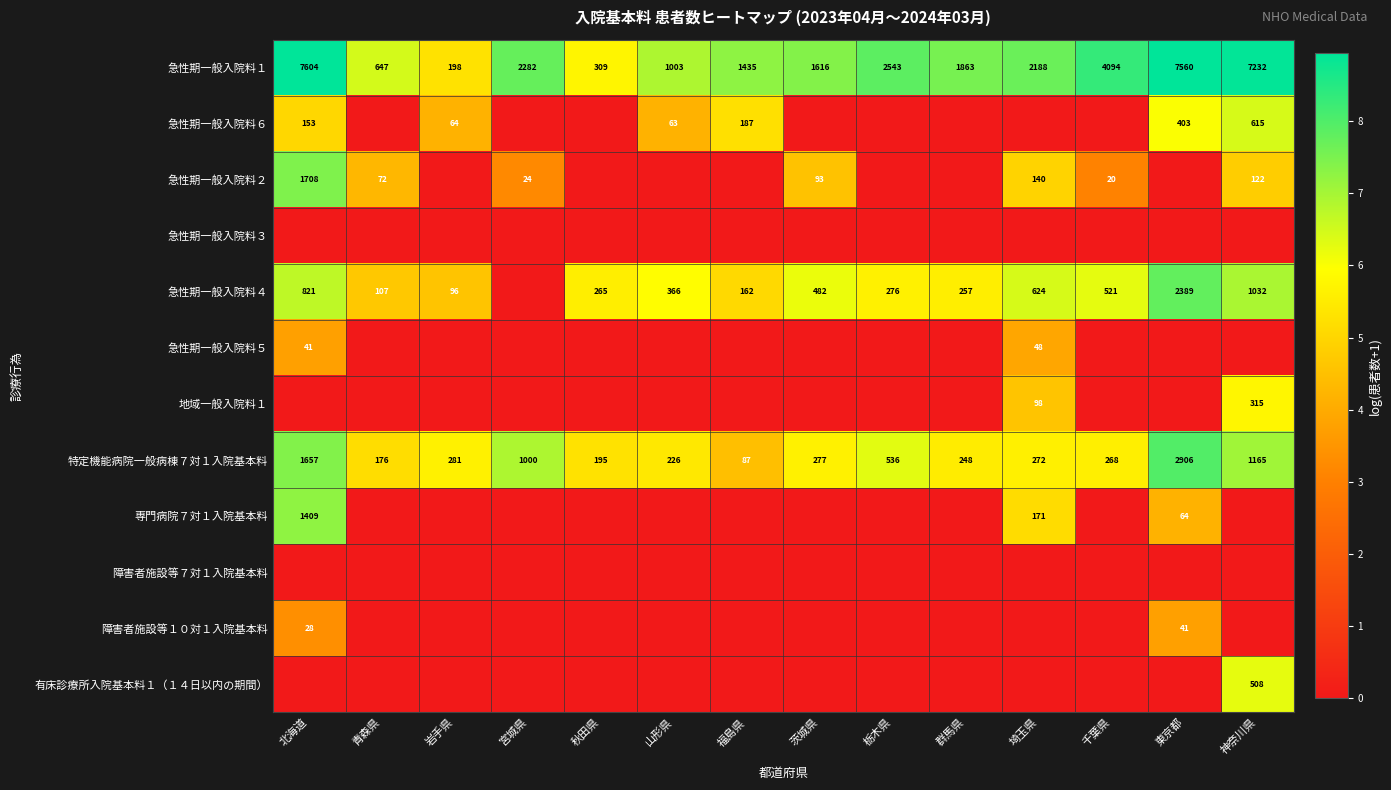

Is it true that 急性期一般入院料２ equals 1167 at 北海道?

False